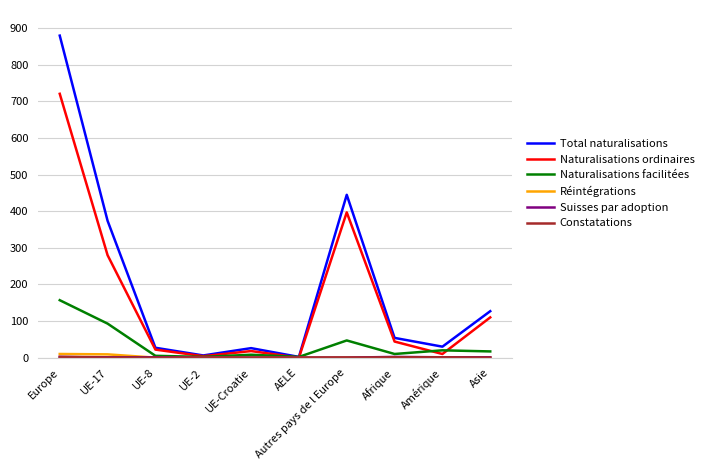

The value of Total naturalisations at Amérique is 30. True or false?

True